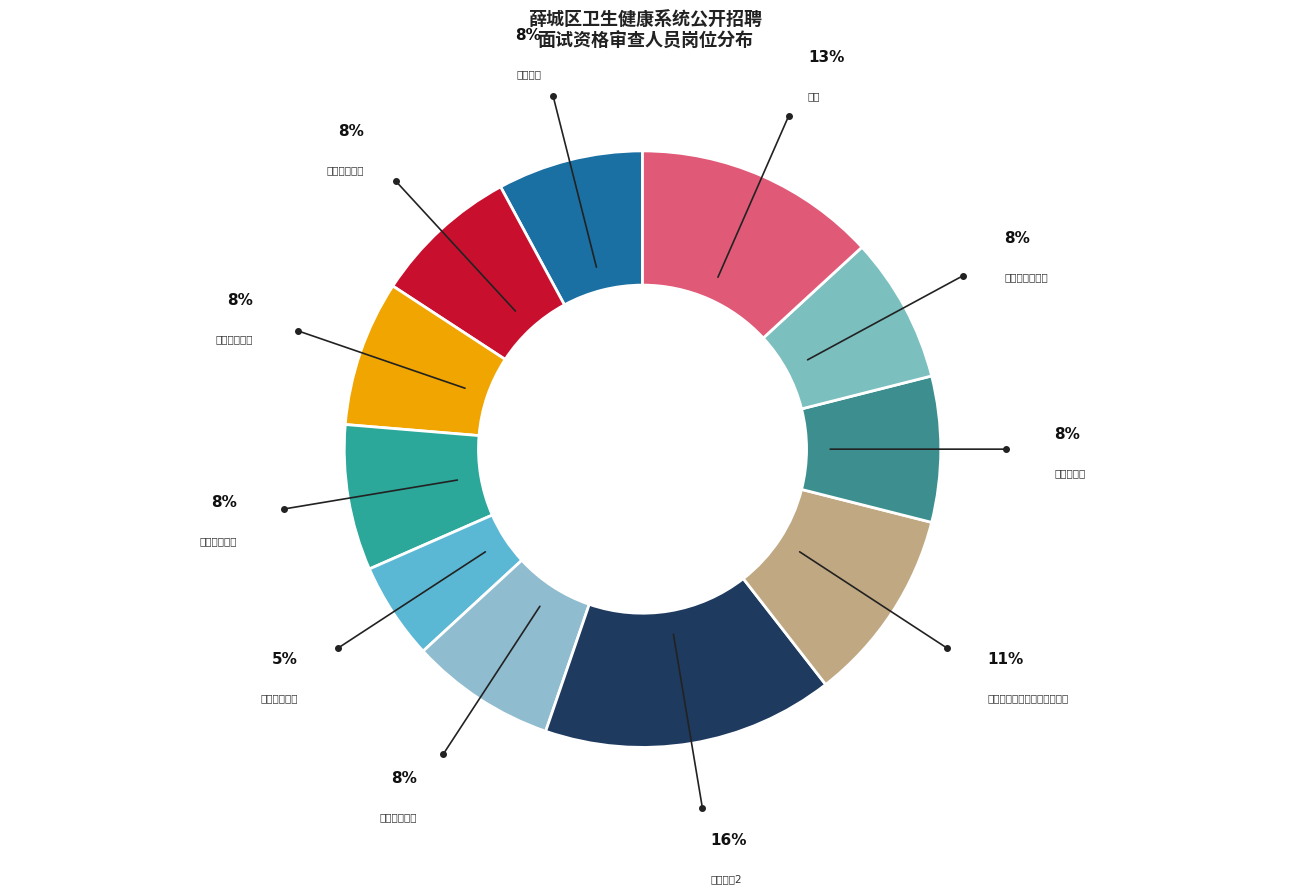

Count the number of slices in the pie.

11